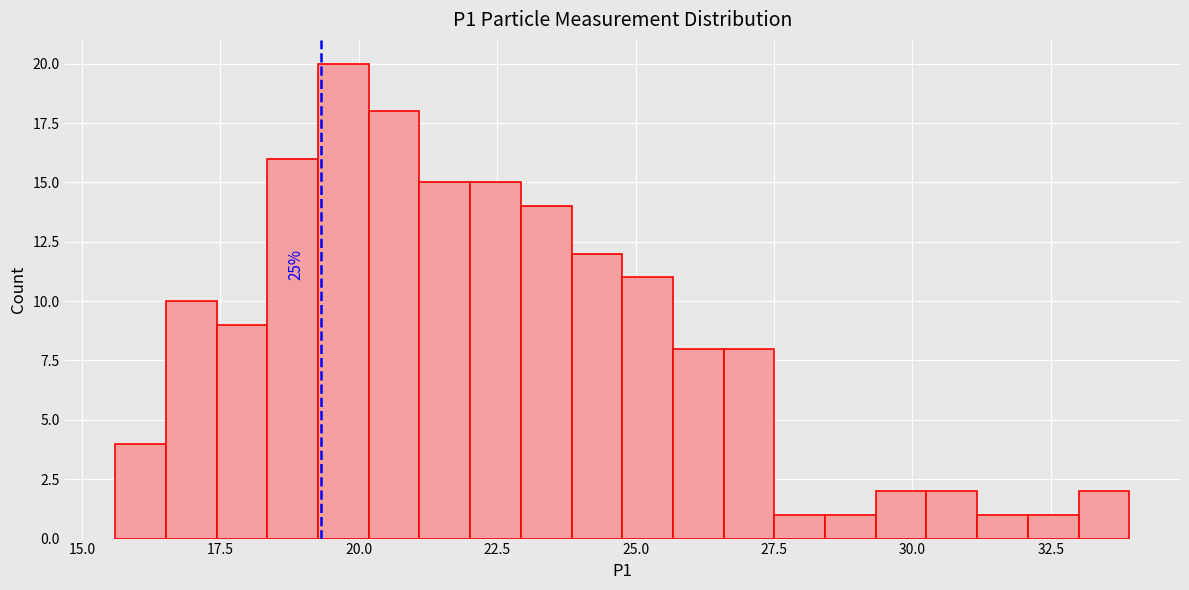

Around what value on the x-axis is the tallest bar? Give the approximate position of its centre, as read against the axis.

19.5